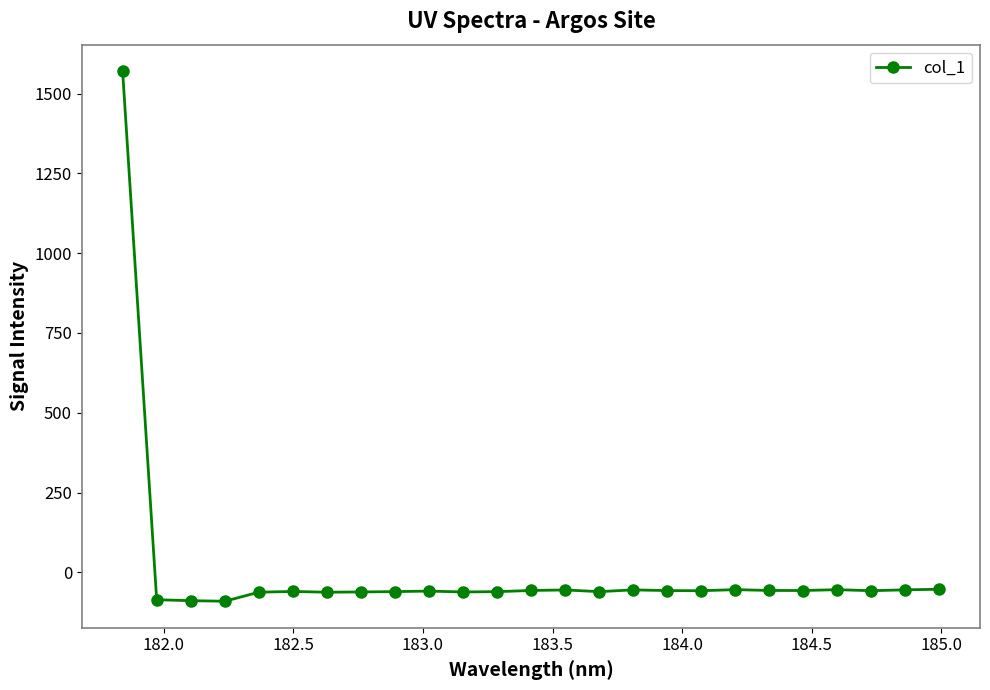

What is the value of the 23rd point from the left?

-57.6